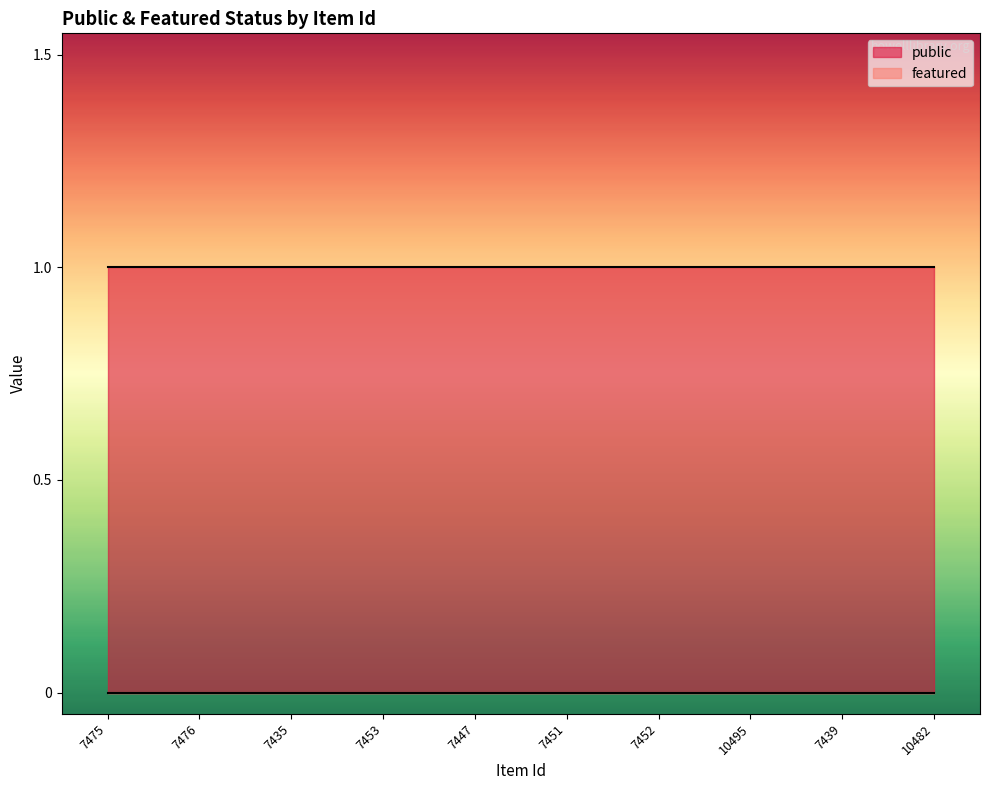

Rank the series by their maximum value, from lowest to highest.

featured, public